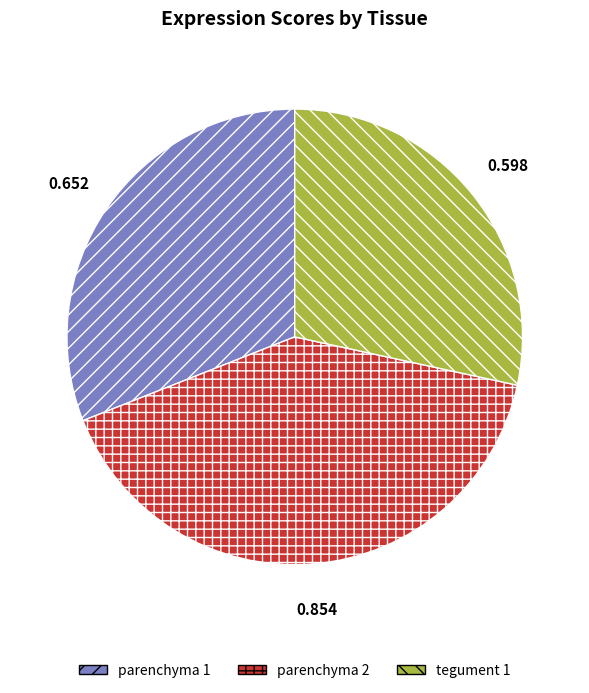

What is the smallest slice in the pie chart?

tegument 1